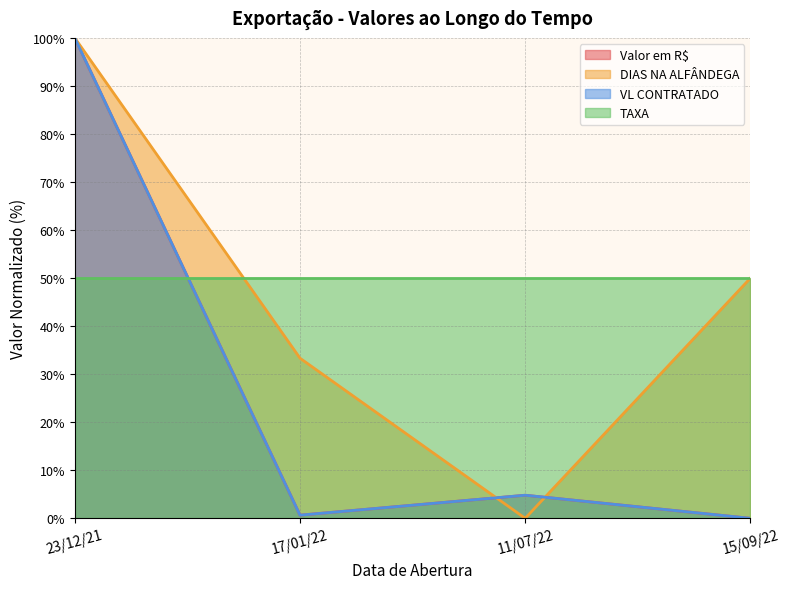

Does the chart have visible grid lines?

Yes